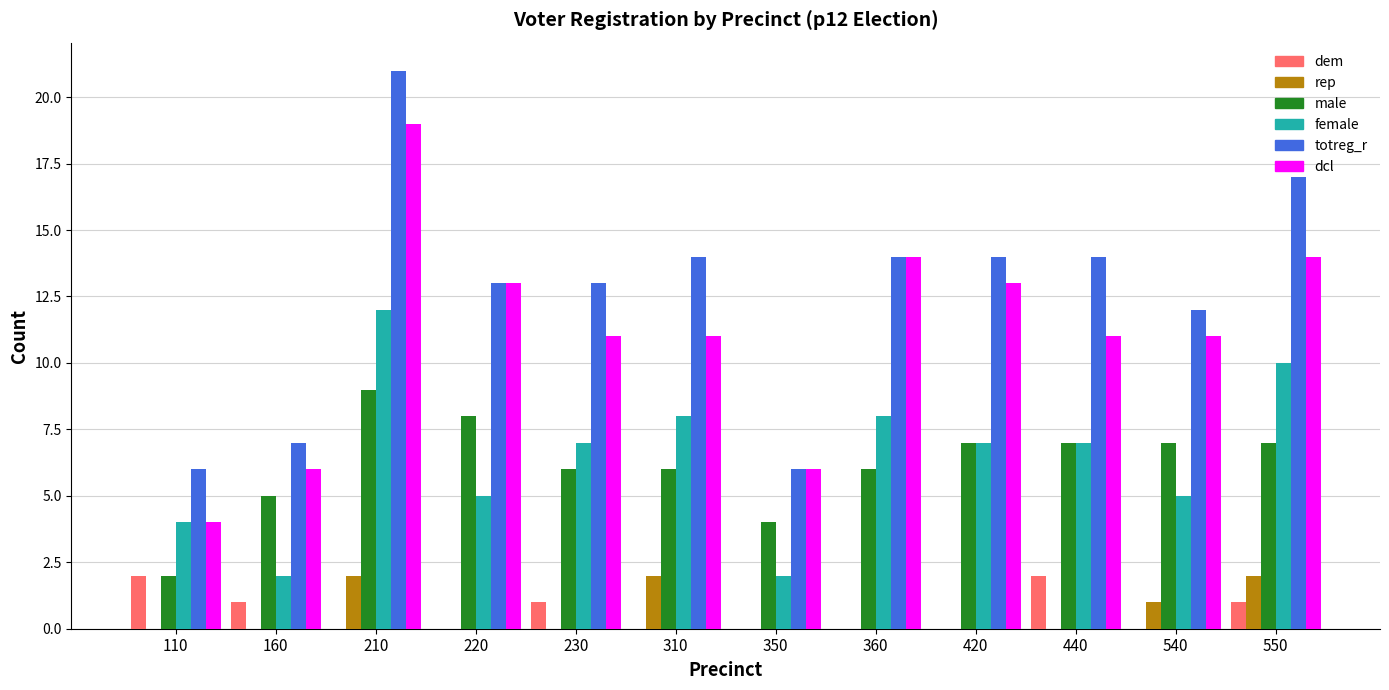

How many groups of bars are there?

12